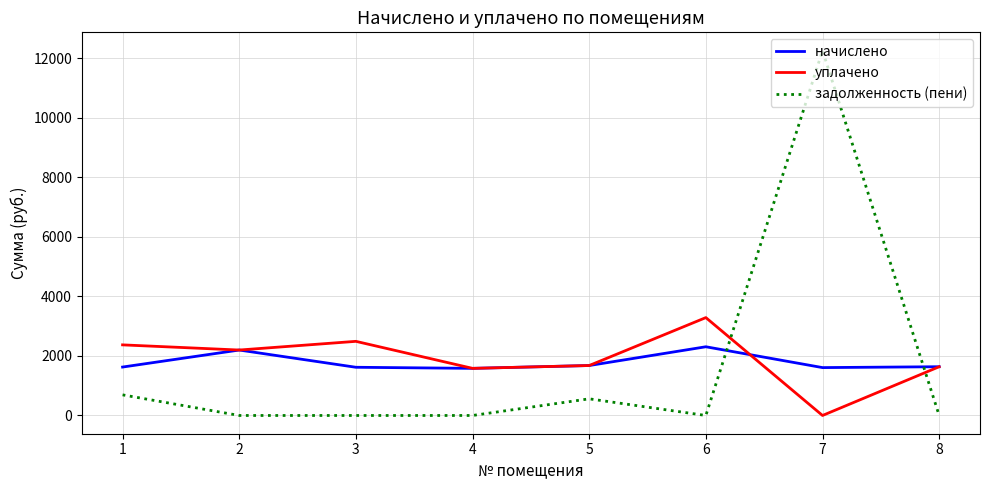

At which category does уплачено reach its first local valley?

2